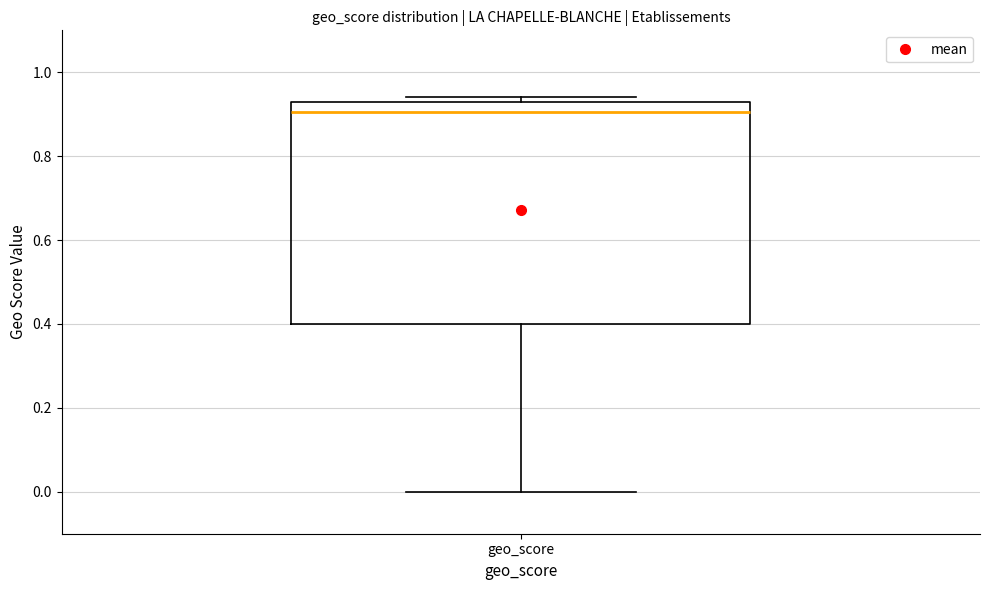

Read this box plot against the y-axis: the position of the median line, the range covered by the box, and the ends of both whiskers. The values are not printed on the chart, so give them approximately, as read against the axis.

median 0.90, box 0.40 to 0.94, whiskers 0.00 to 0.94 (just above the box's upper edge)